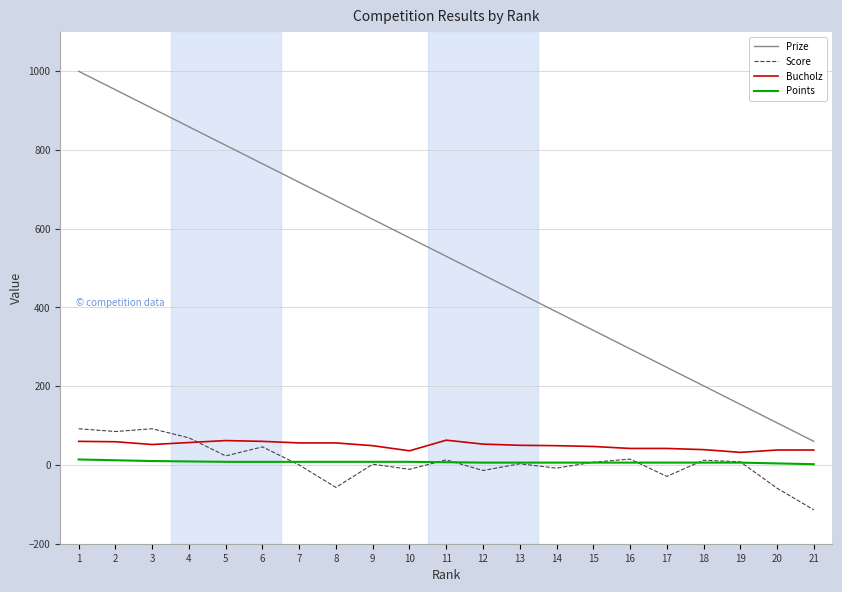

What is the maximum value for Prize?

1000